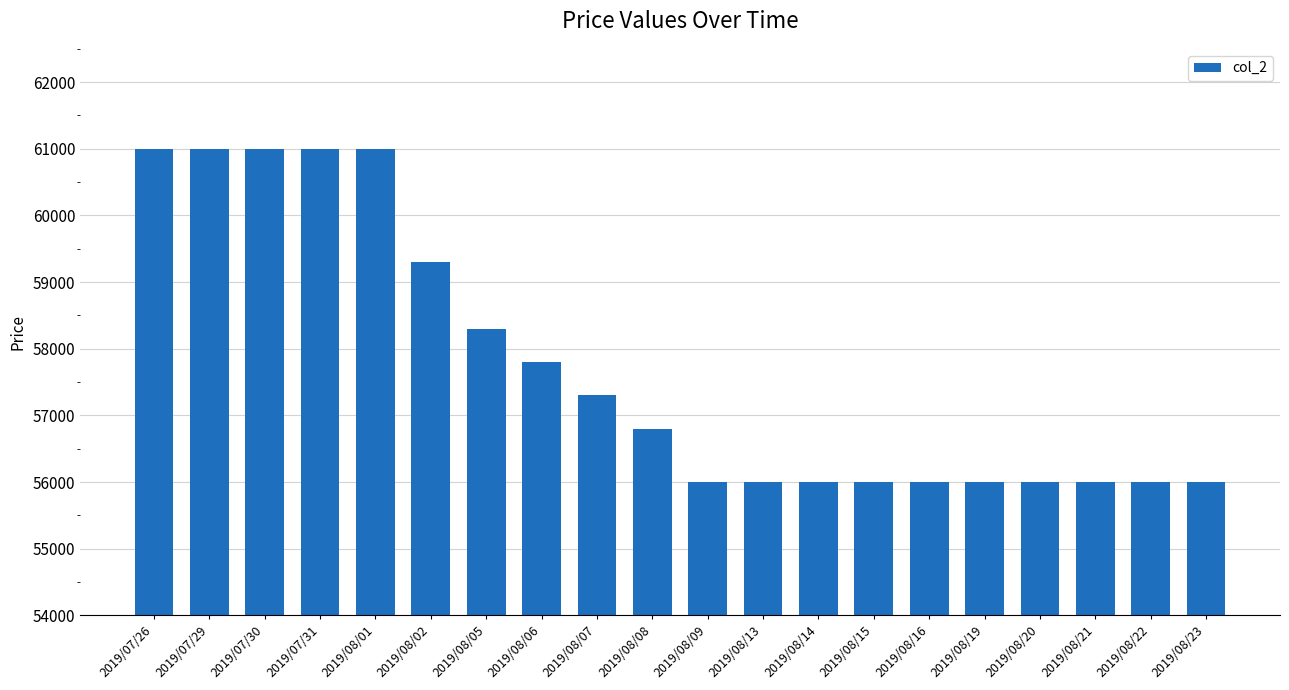

What is the label of the 8th bar from the right?

2019/08/14